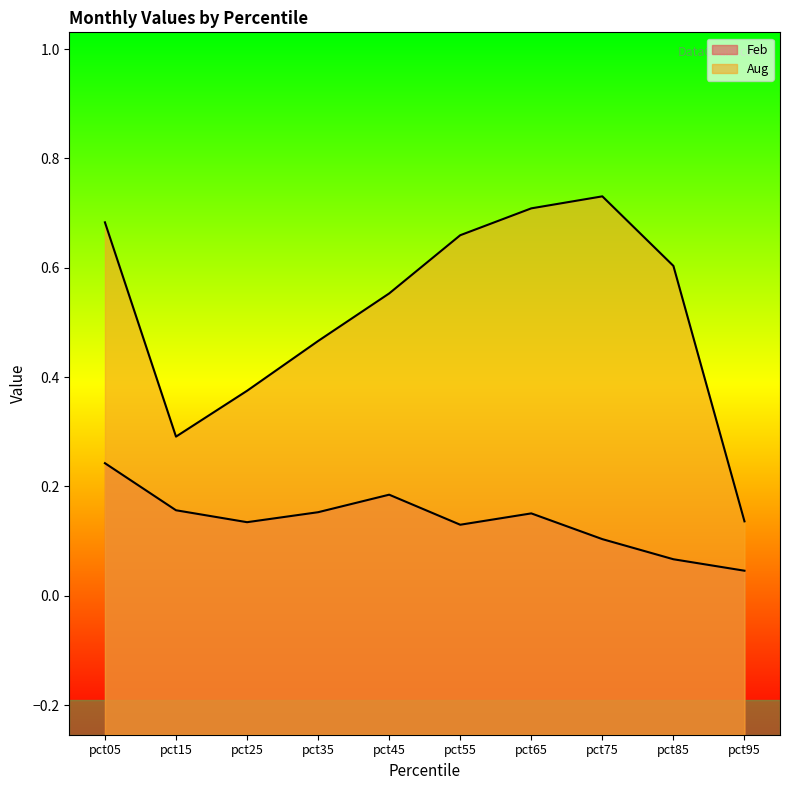

What is the average value of the Aug series?

0.5